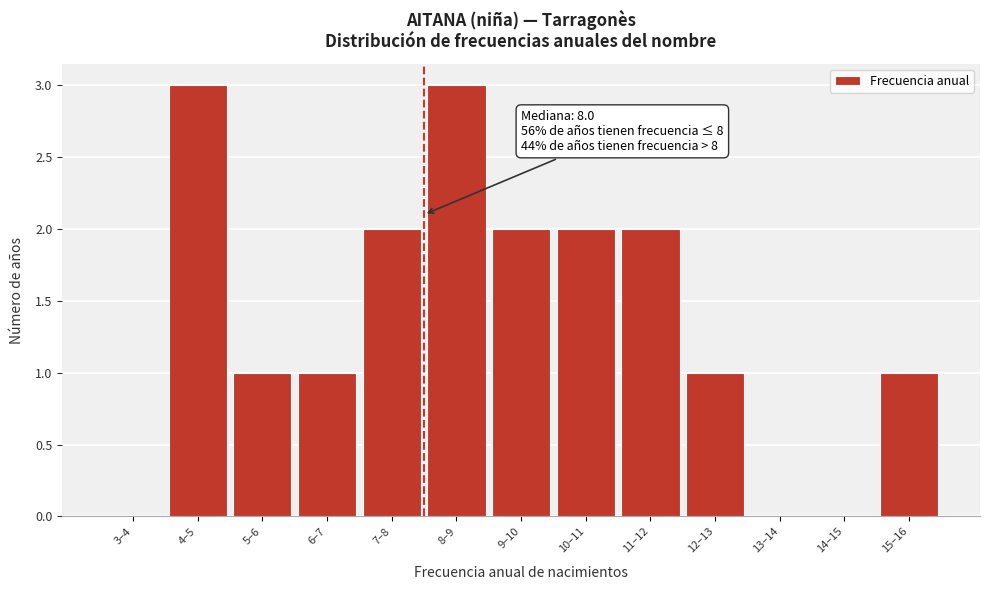

Reading left to right, transcribe all the data shown in this chart.

3–4=0	4–5=3	5–6=1	6–7=1	7–8=2	8–9=3	9–10=2	10–11=2	11–12=2	12–13=1	13–14=0	14–15=0	15–16=1